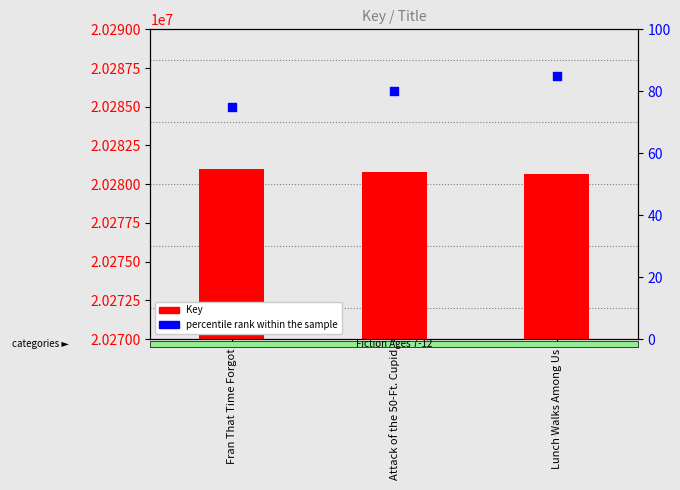

Which series reaches the minimum Y coordinate?

percentile rank within the sample